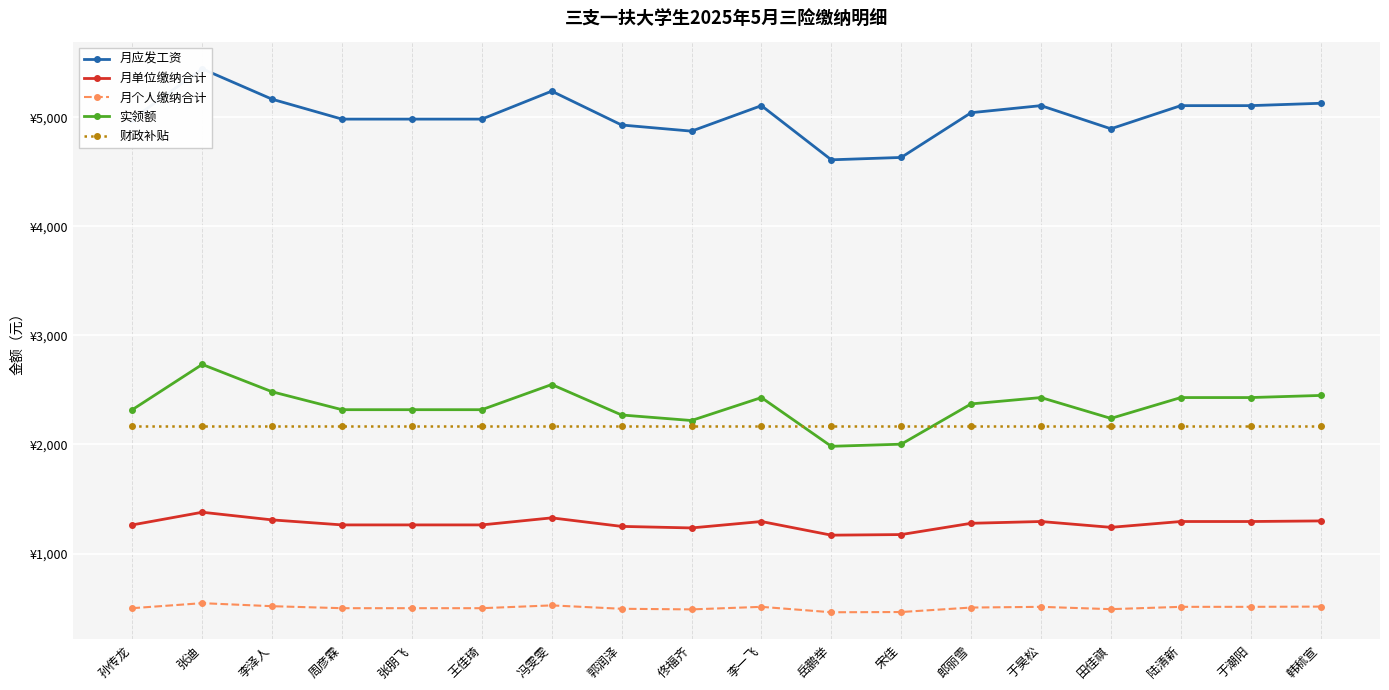

Which label corresponds to the smallest value in the chart?

岳鹏举